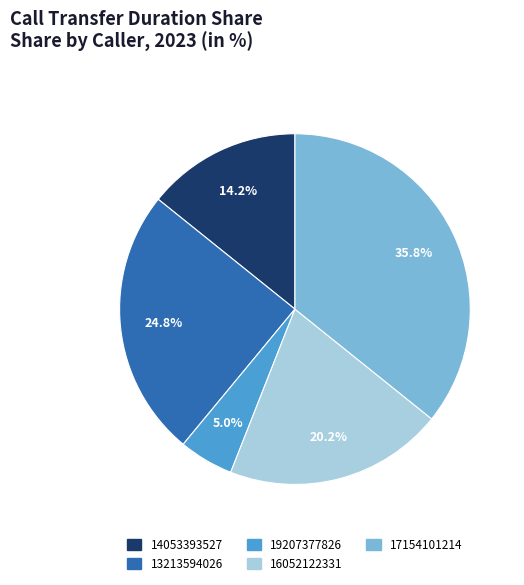

Count the number of slices in the pie.

5